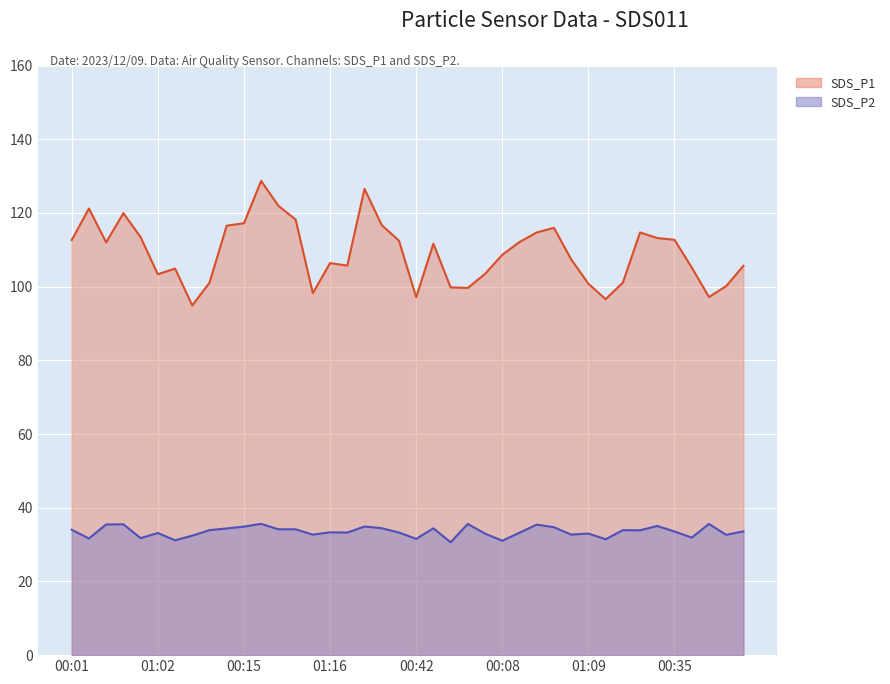

Between 00:03 and 01:14, which is larger?

00:03